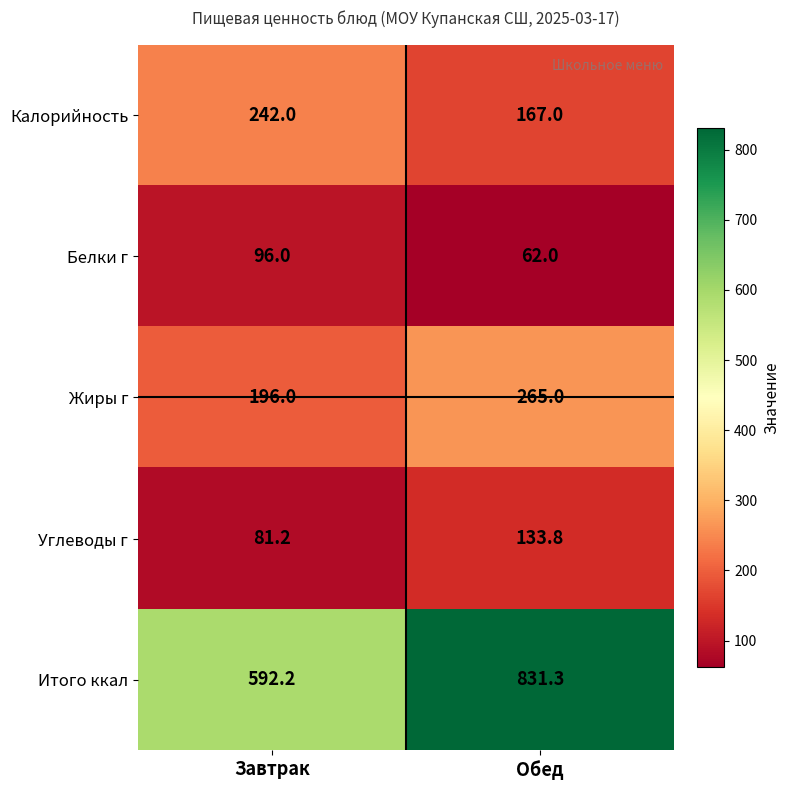

How many categories are shown in the chart?

2